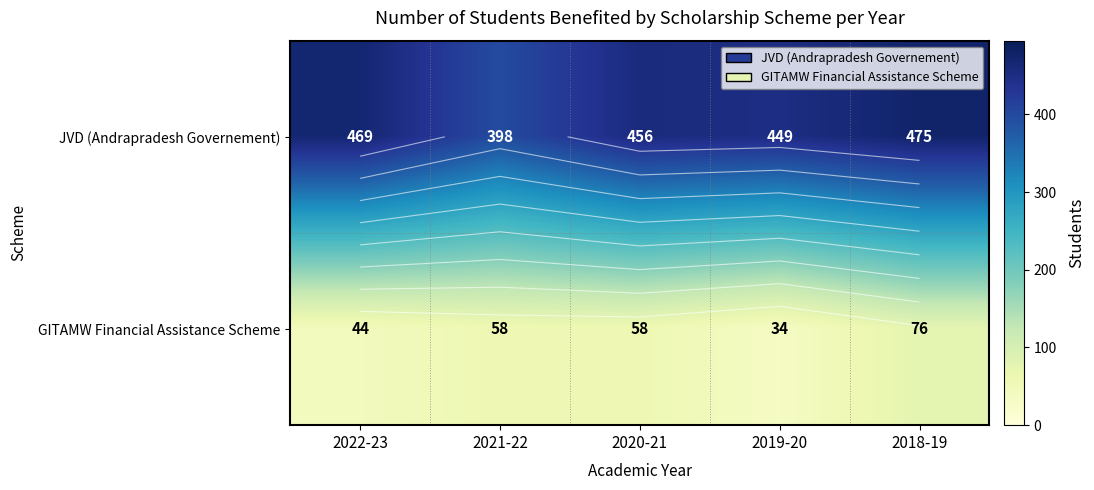

At which label is JVD (Andrapradesh Governement) closest to 436?

2019-20